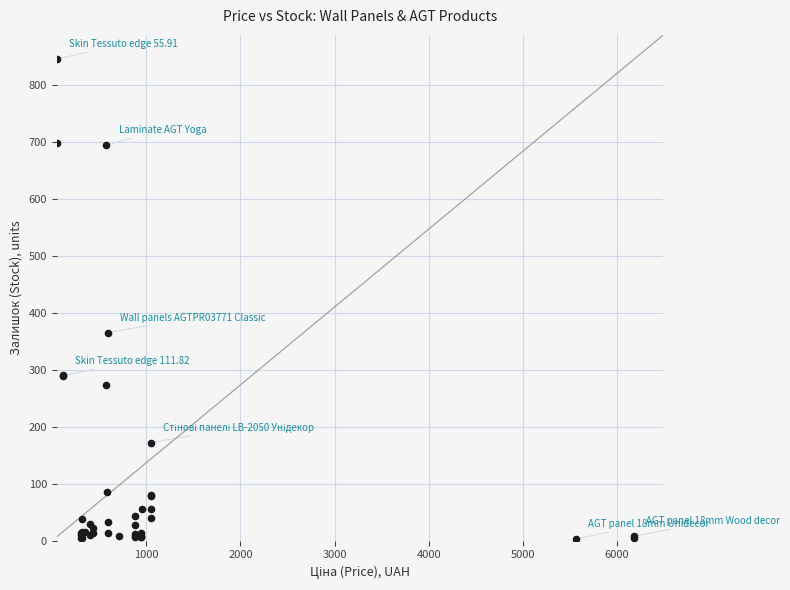

What Y value in the scatter plot is closest to 424?

365